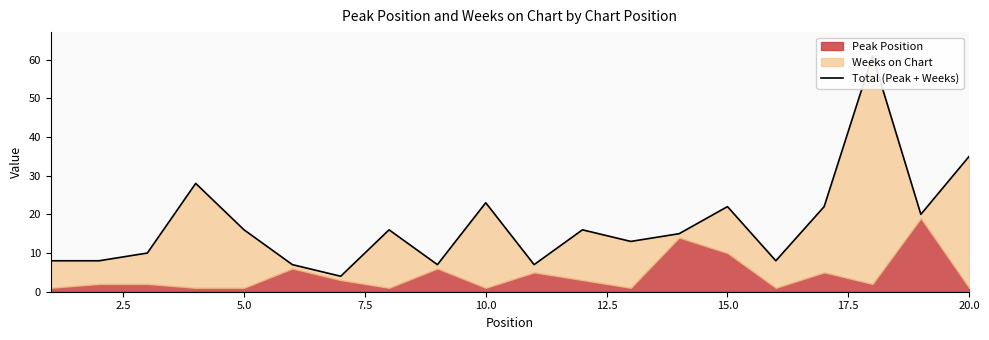

What is the sum of all values?

346